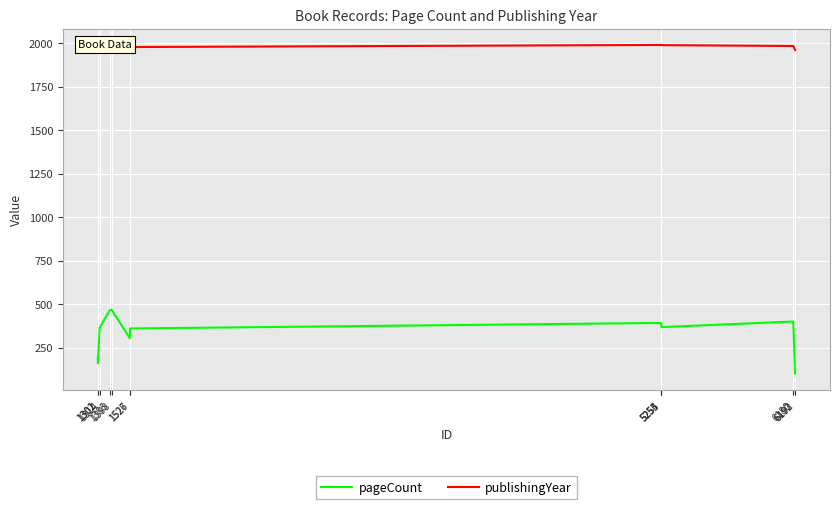

Which series has the largest total across all categories?

publishingYear